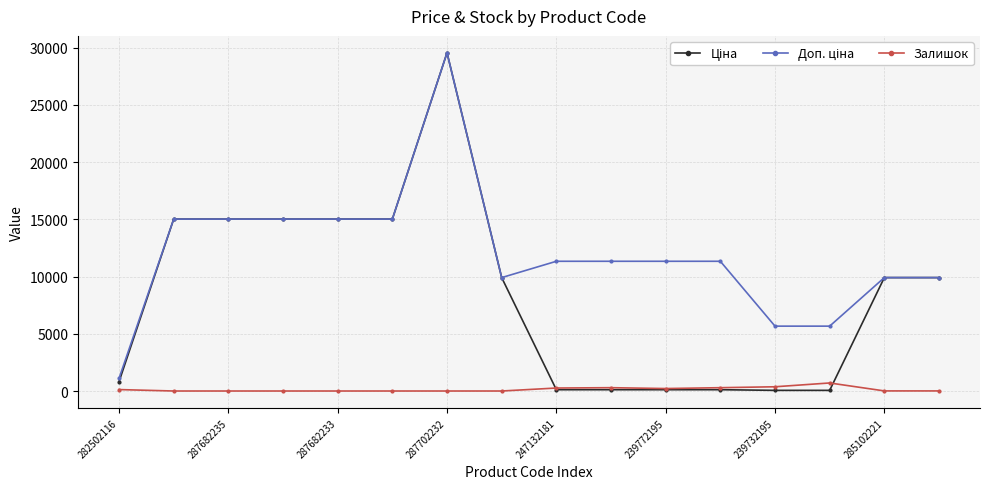

What is the maximum value shown in the chart?

29548.9